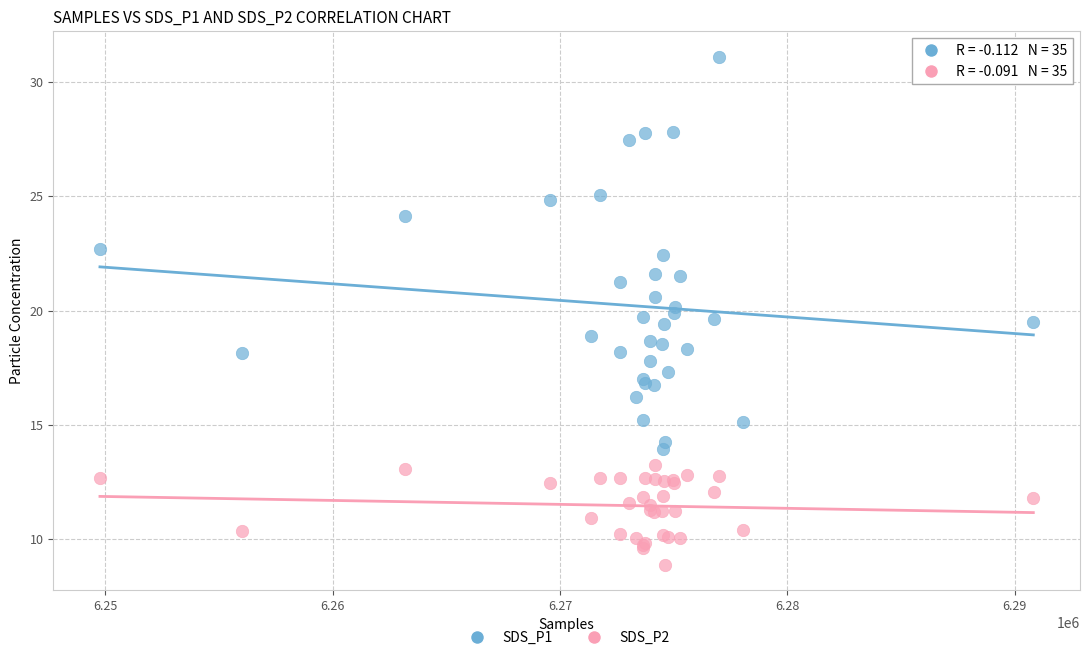

Which series reaches the maximum Y coordinate?

SDS_P1